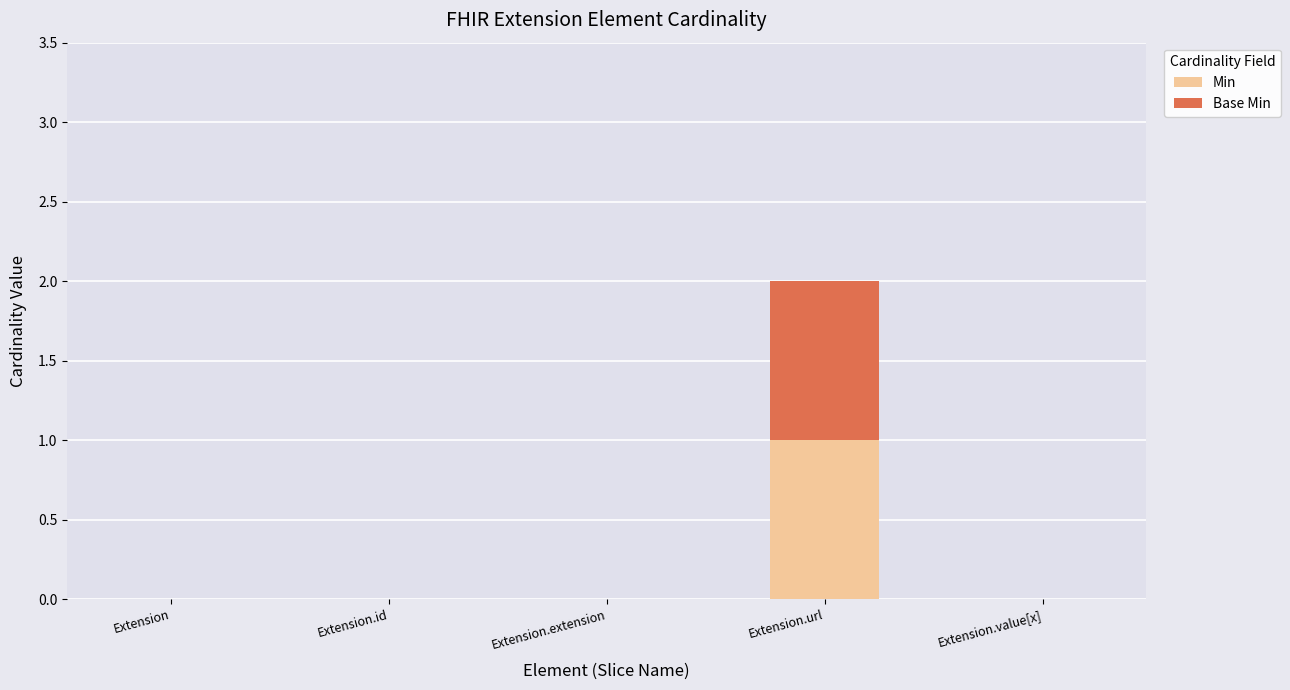

Is it true that Min equals 0 at Extension?

True